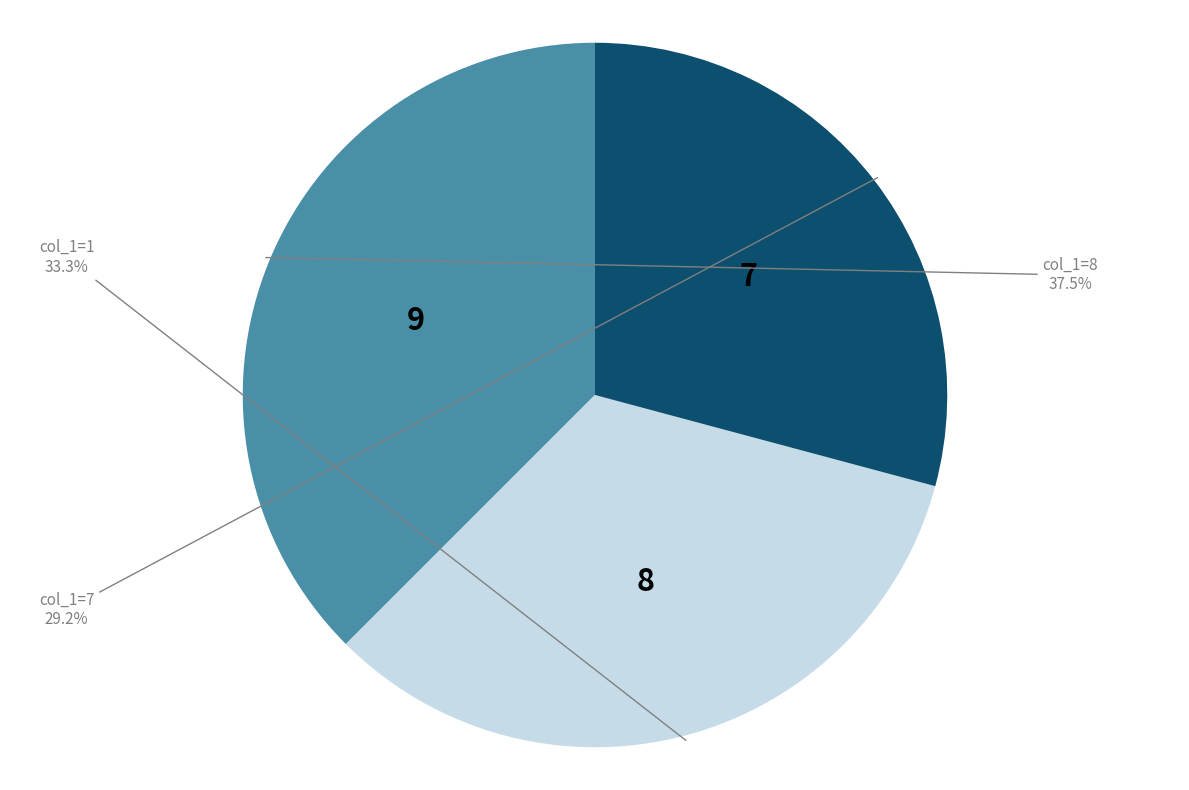

Rank the categories by value from lowest to highest.

col_1=7, col_1=1, col_1=8